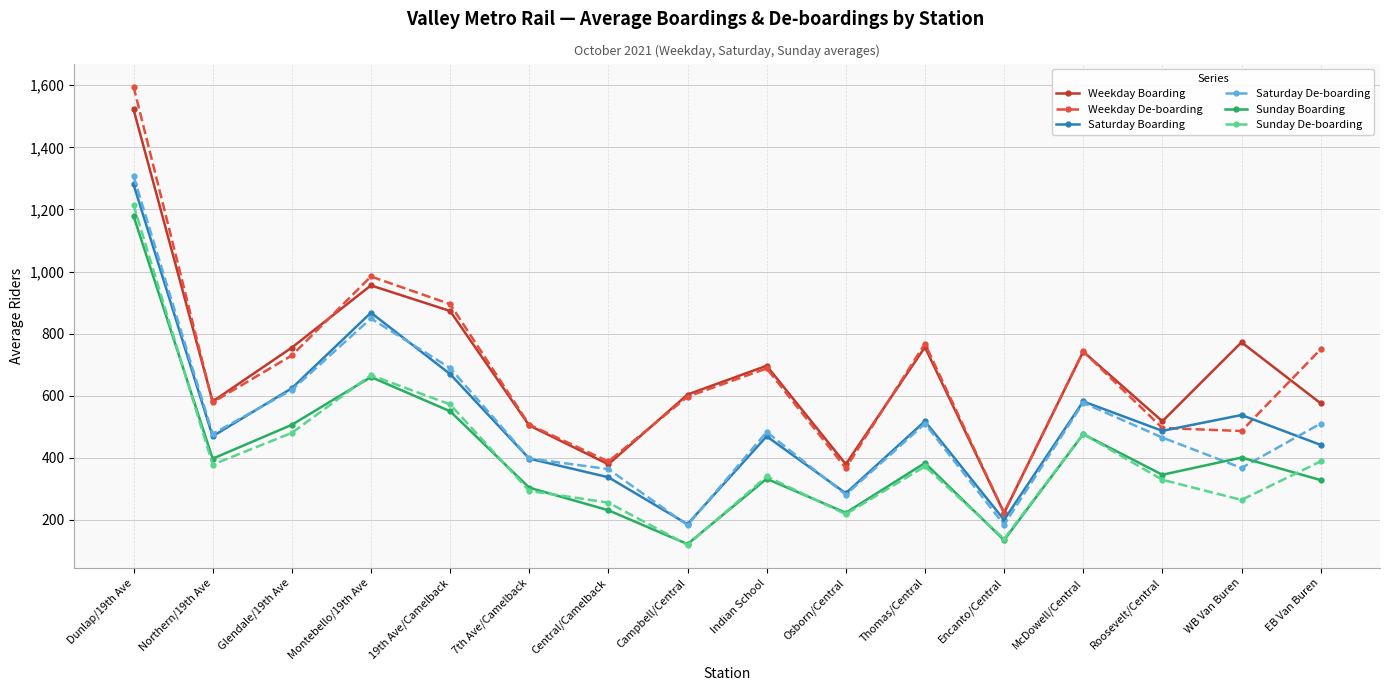

Rank the series by their maximum value, from lowest to highest.

Sunday Boarding, Sunday De-boarding, Saturday Boarding, Saturday De-boarding, Weekday Boarding, Weekday De-boarding